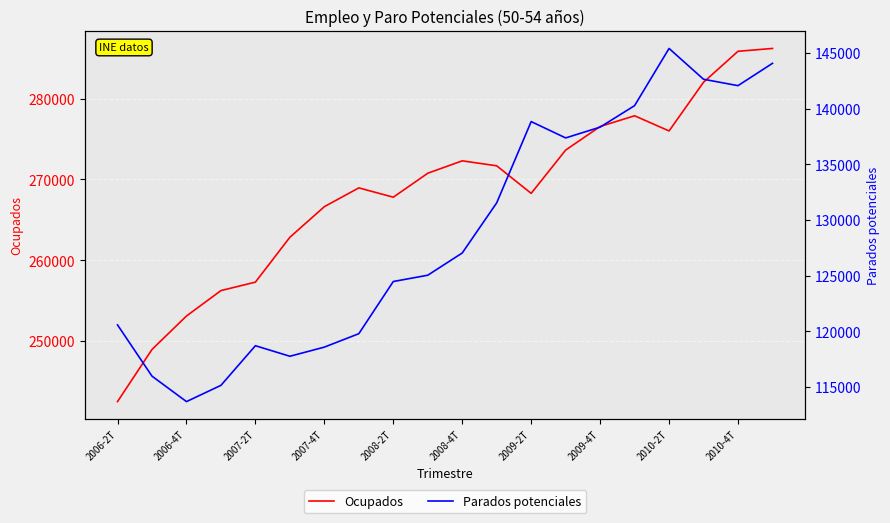

What is the maximum value shown in the chart?

286201.0